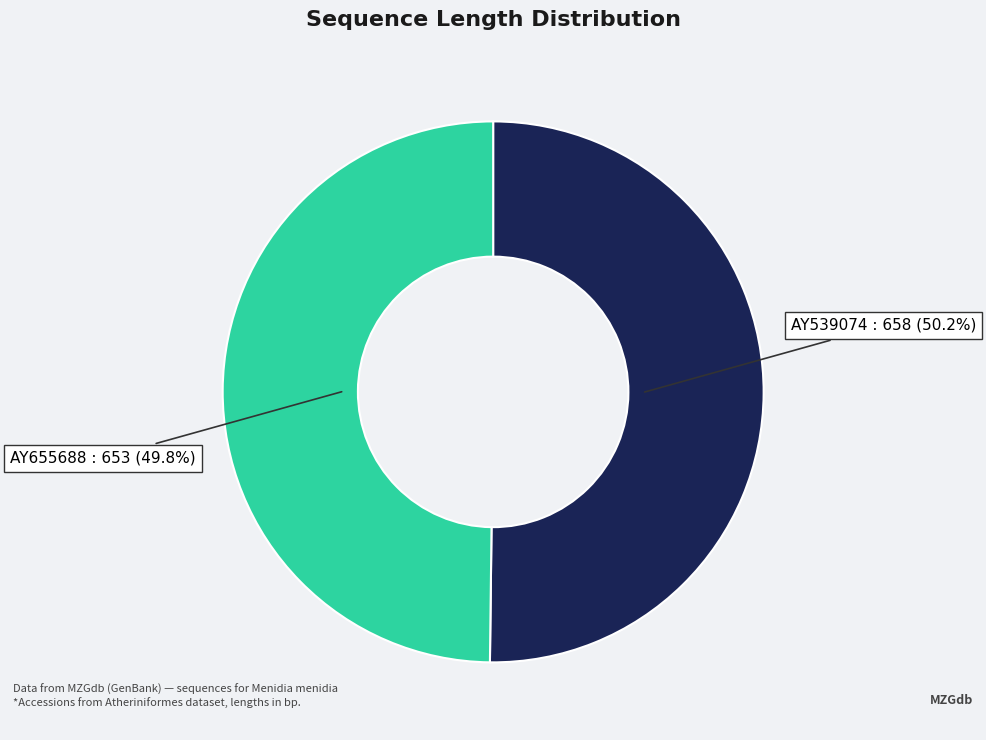

True or false: AY539074 accounts for 50% of the total.

True